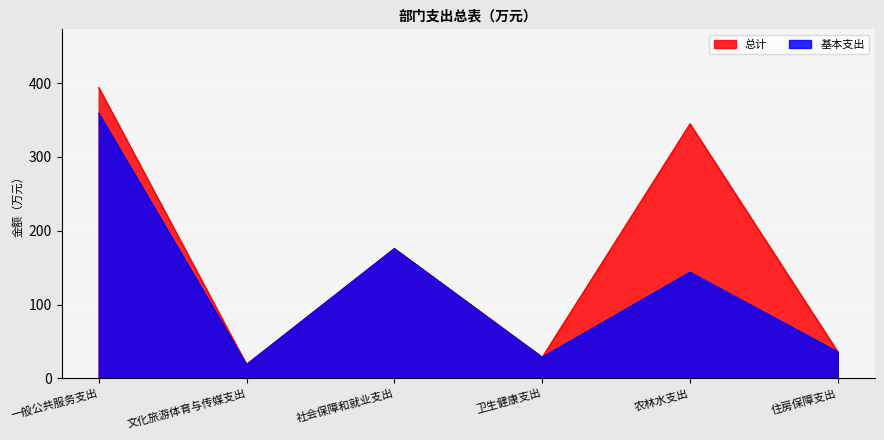

What is the value of the 总计 point at the 1st from the left?

394.0